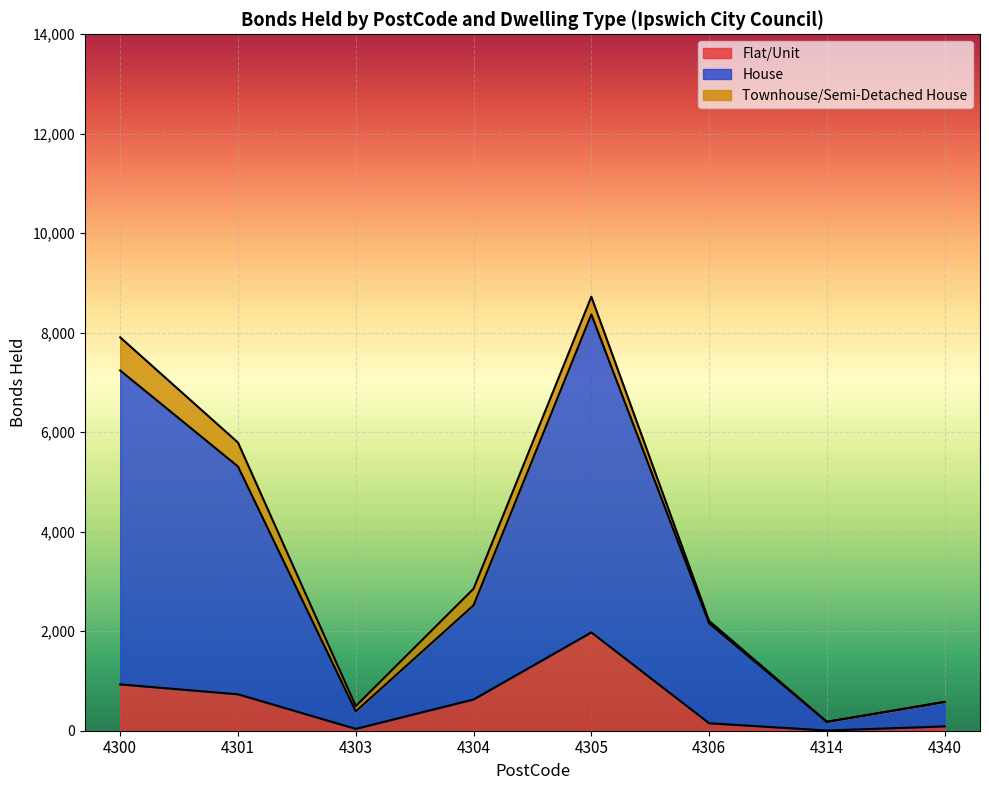

What is the value of the House point at the 7th from the left?

179